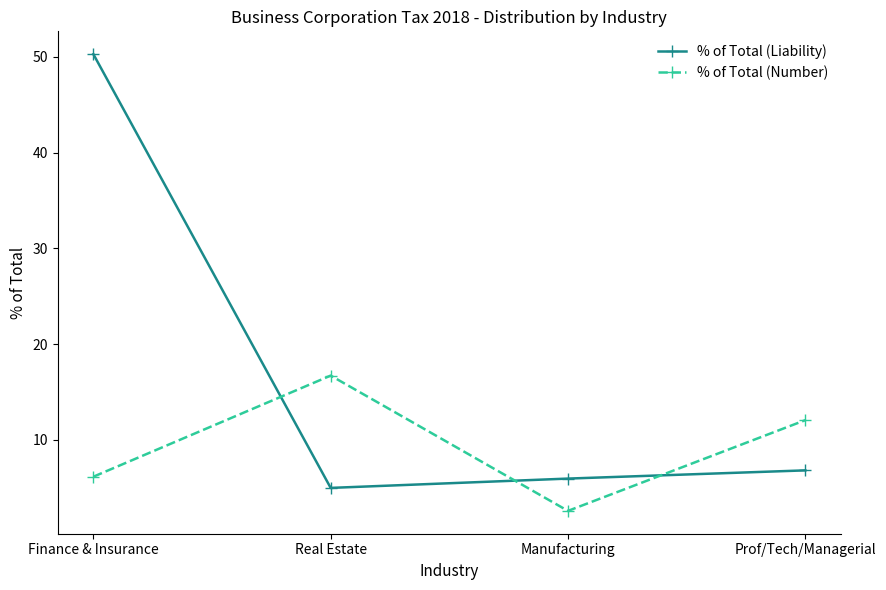

What is the label of the 4th point from the left?

Prof/Tech/Managerial